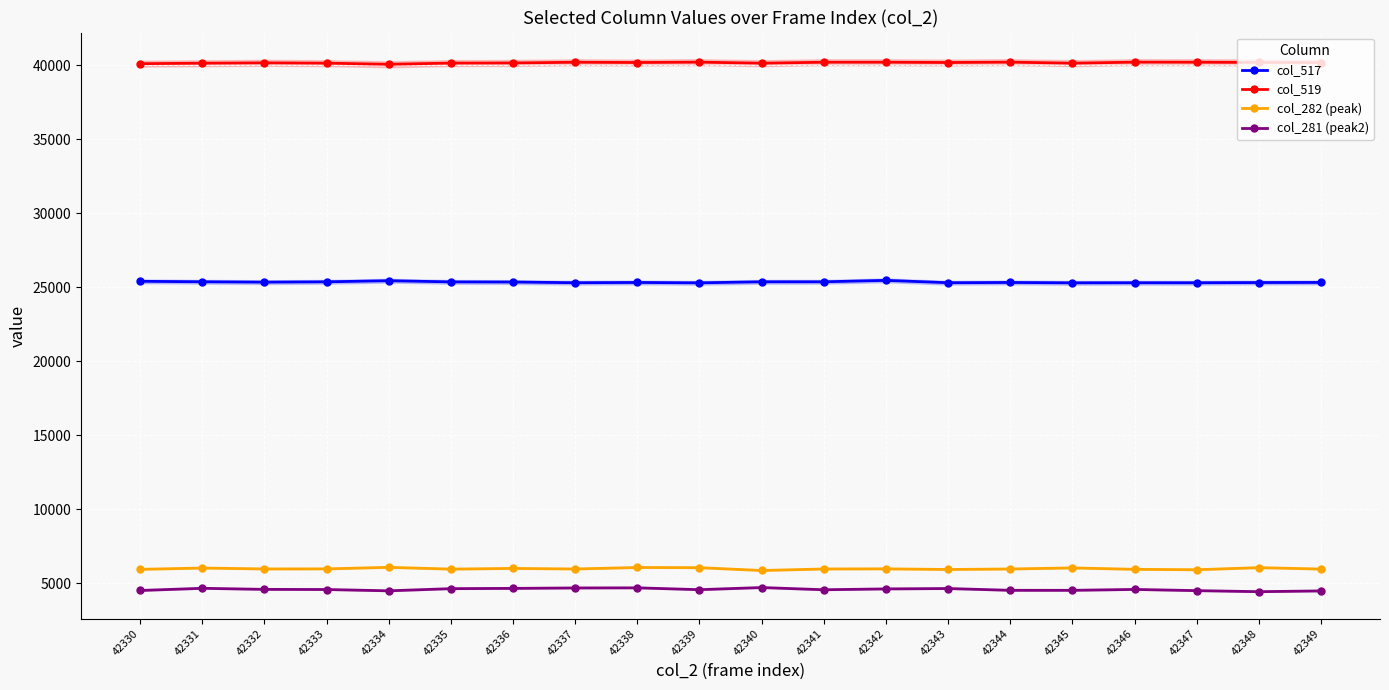

What is the lowest value of the col_519 series?

40079